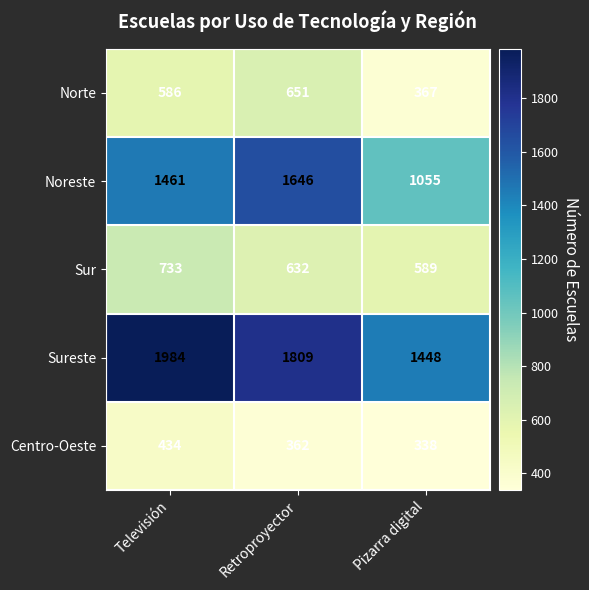

What is the approximate value of Centro-Oeste at Retroproyector, to the nearest 10?

360